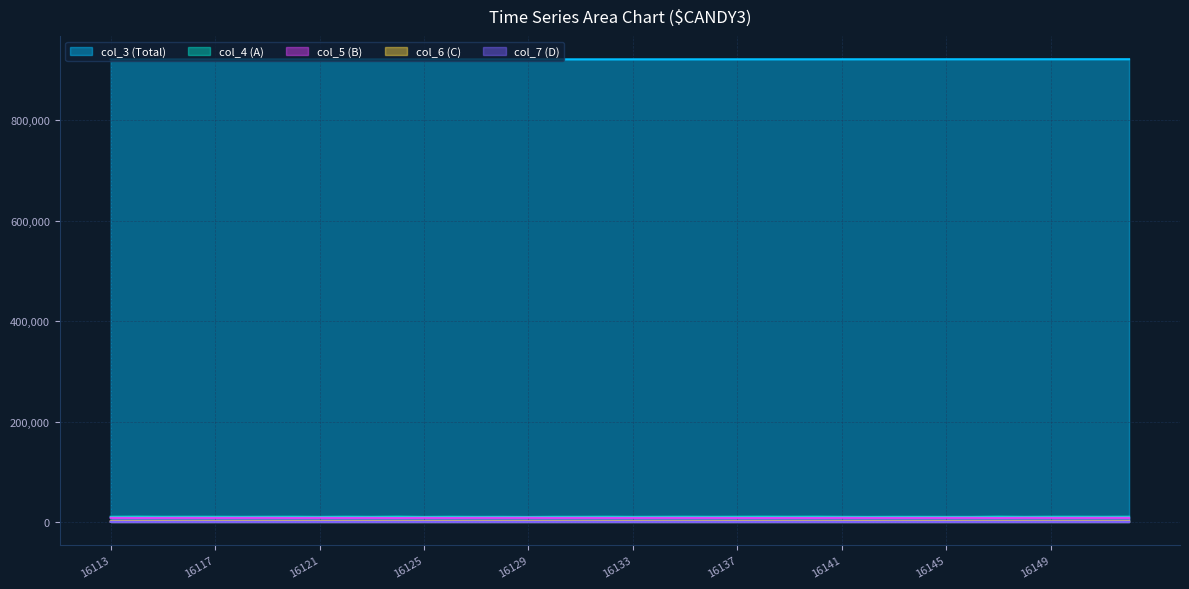

Which has a higher value, 16135 or 16114?

16135